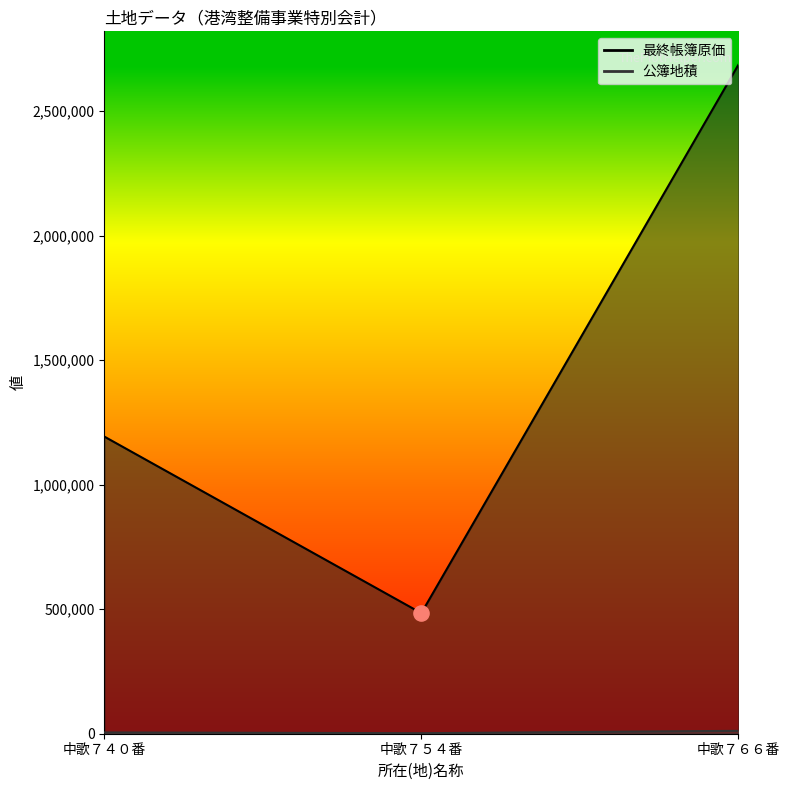

Which series reaches the maximum Y coordinate?

最終帳簿原価